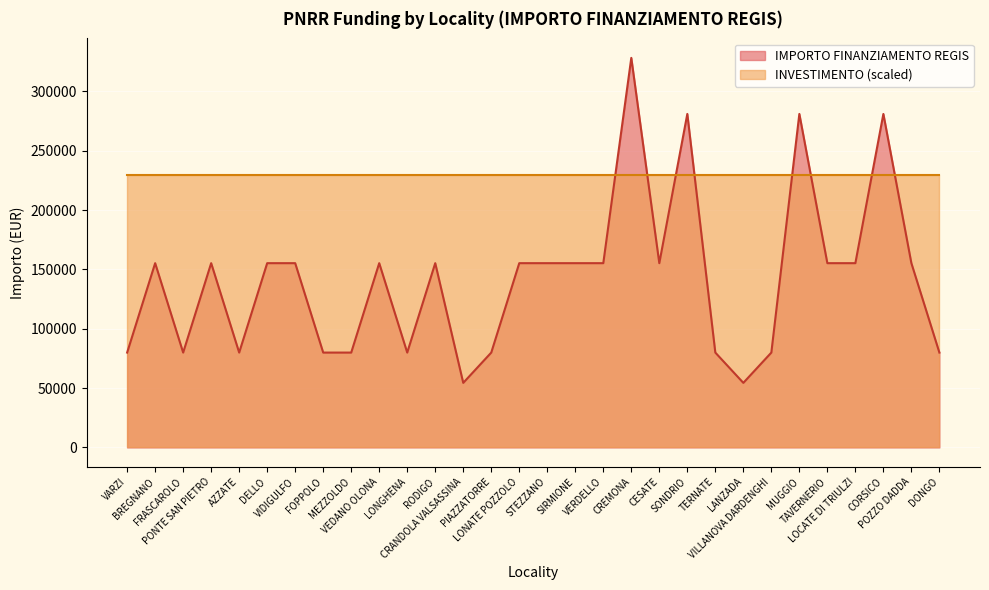

The value at PIAZZATORRE is 132578. True or false?

False